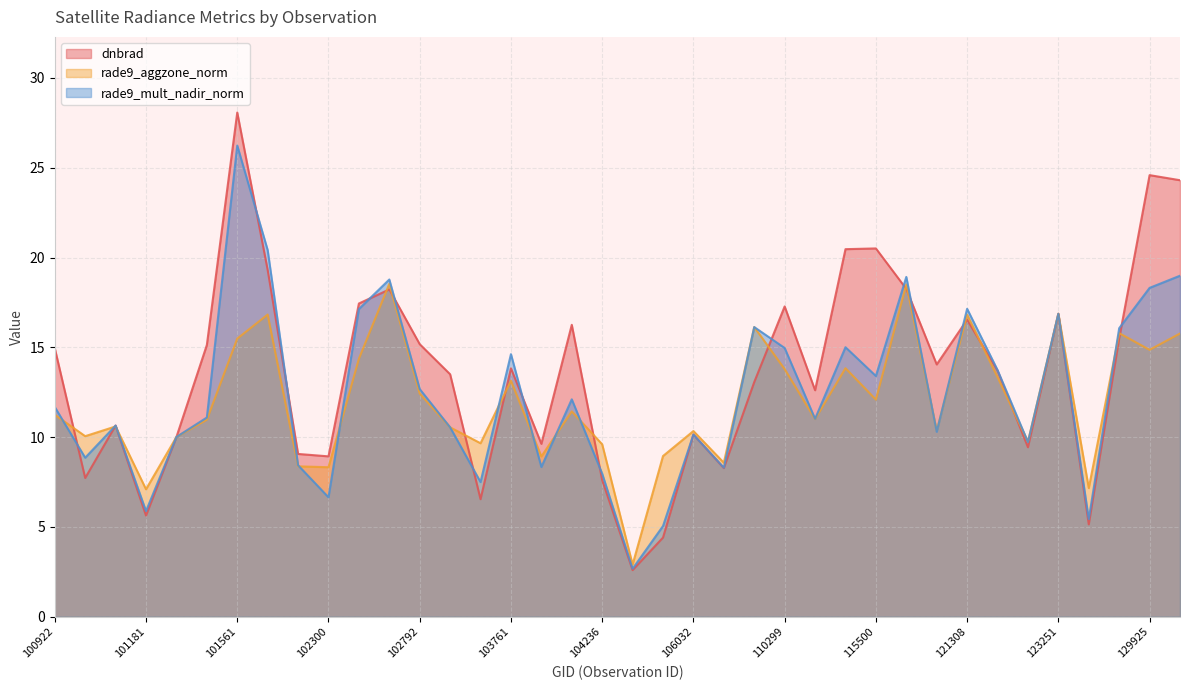

What is the sum of the rade9_aggzone_norm values at 123251 and 101805?

33.7